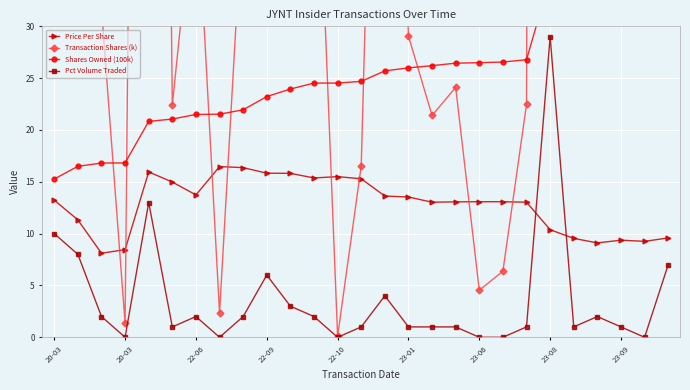

True or false: Shares Owned (100k) has more than 2 points higher than both neighbors.

False